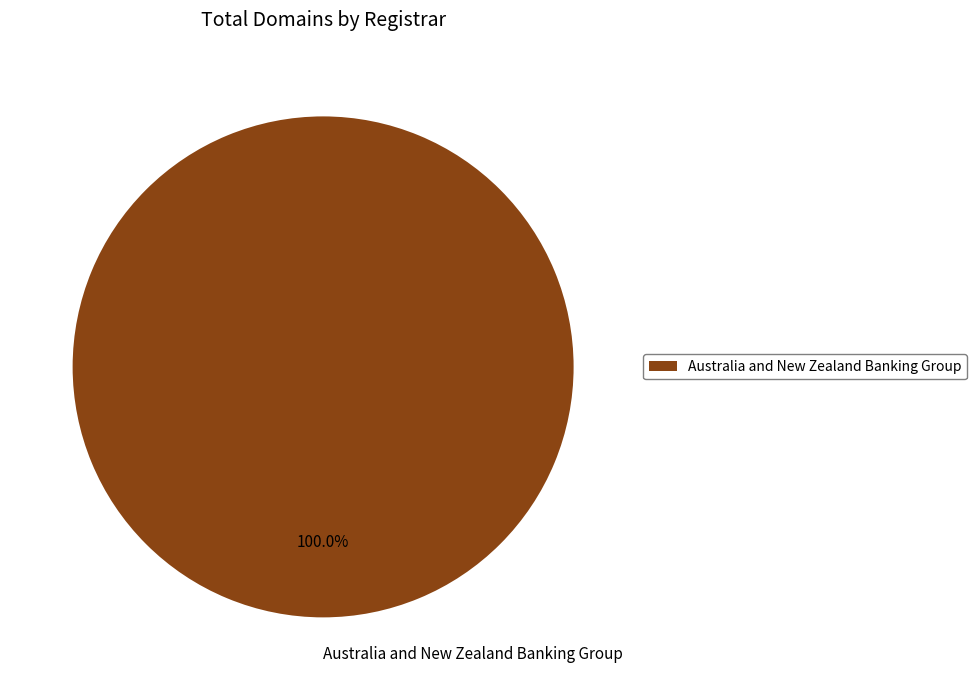

Is there any slice that represents more than half of the pie?

Yes